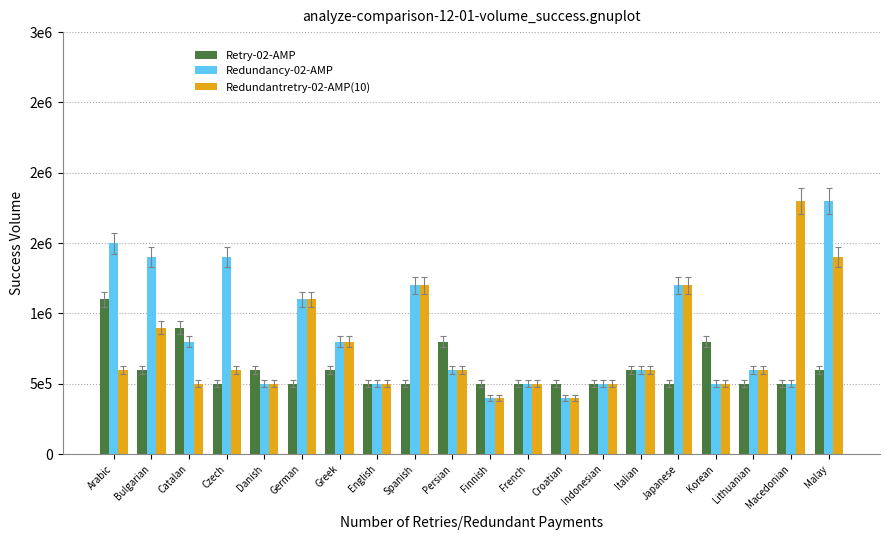

Are the bars grouped side by side (vs. stacked)?

Yes